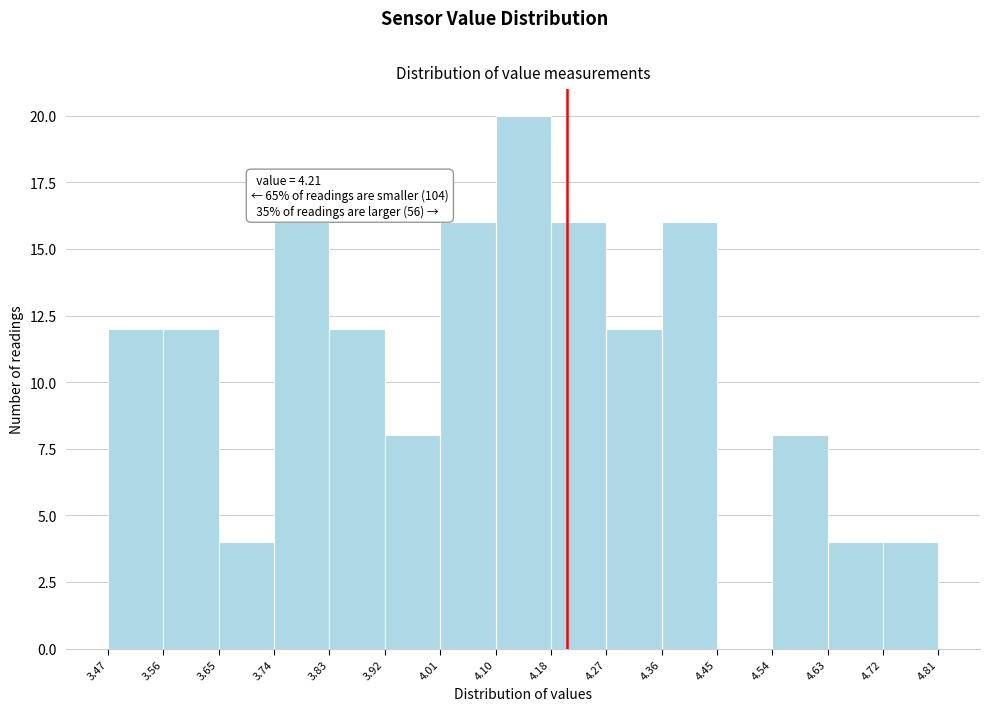

Over which range of the x-axis is the bar tallest?

4.10 to 4.18